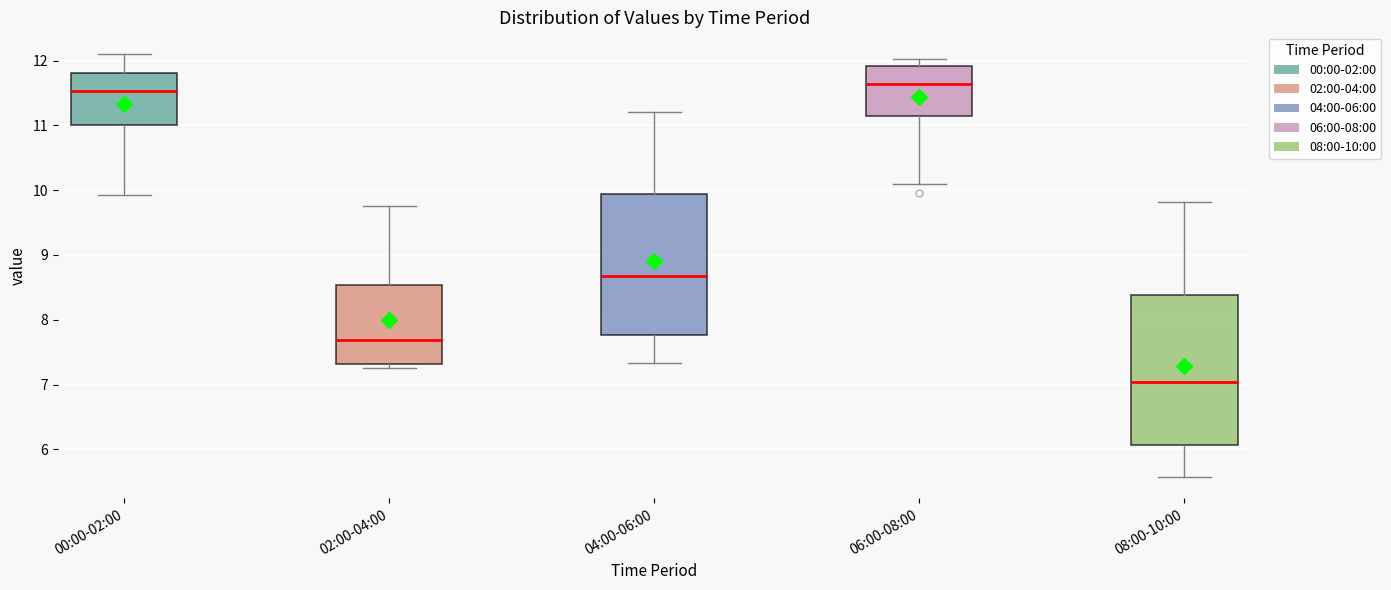

Which box is the tallest, from its lower edge to its upper edge?

08:00-10:00